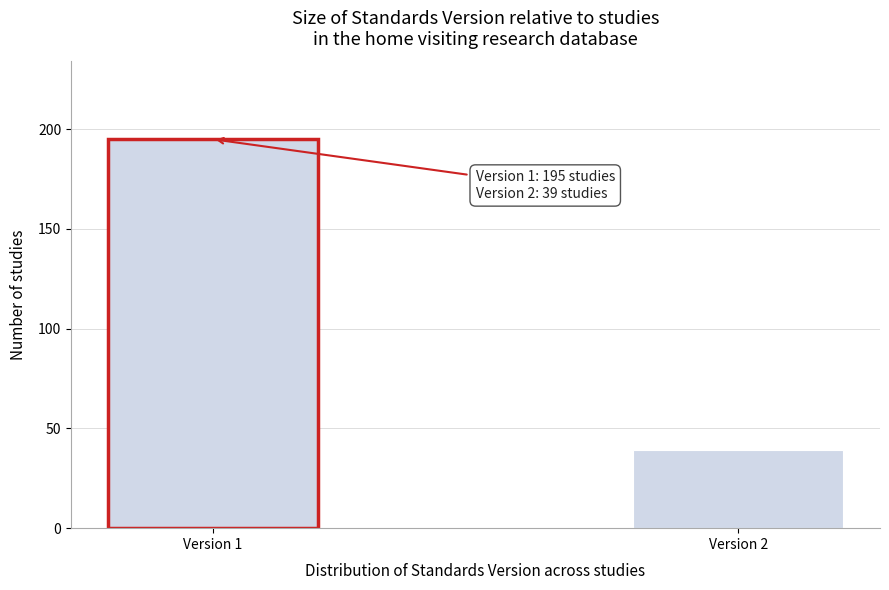

Reading left to right, transcribe all the data shown in this chart.

195	39